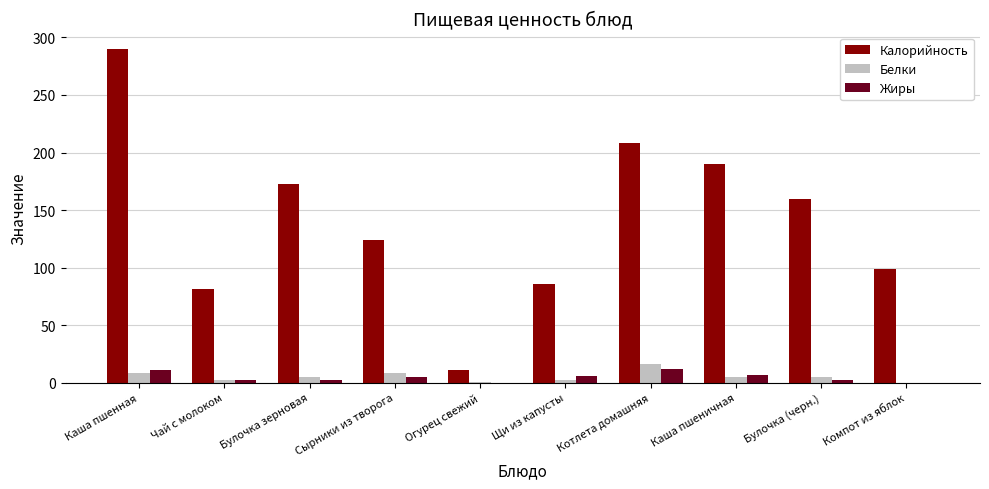

What is the sum of all Жиры values?

47